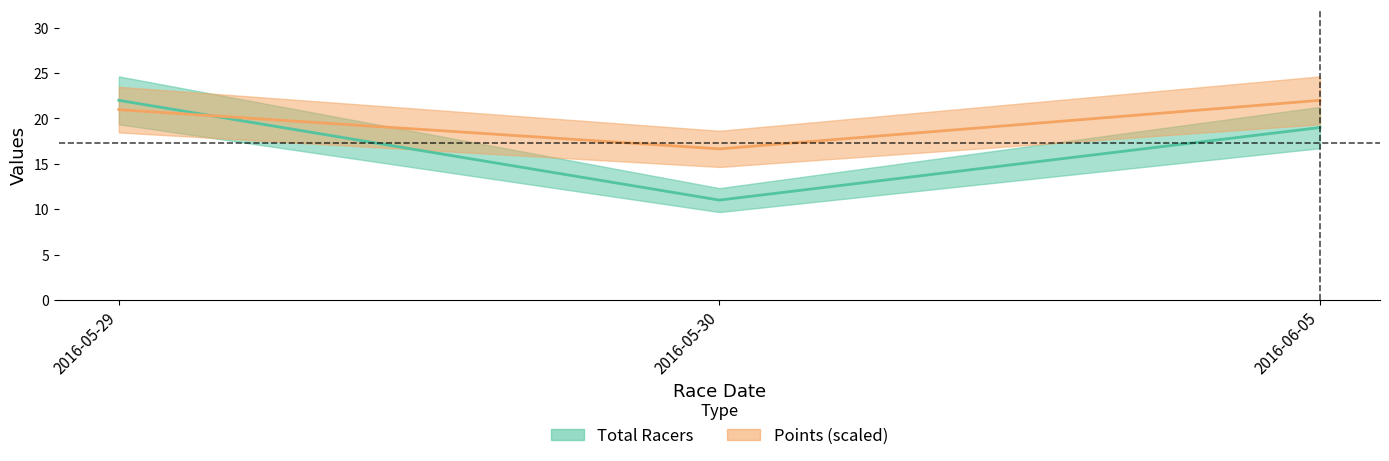

What is the smallest value displayed?

11.0